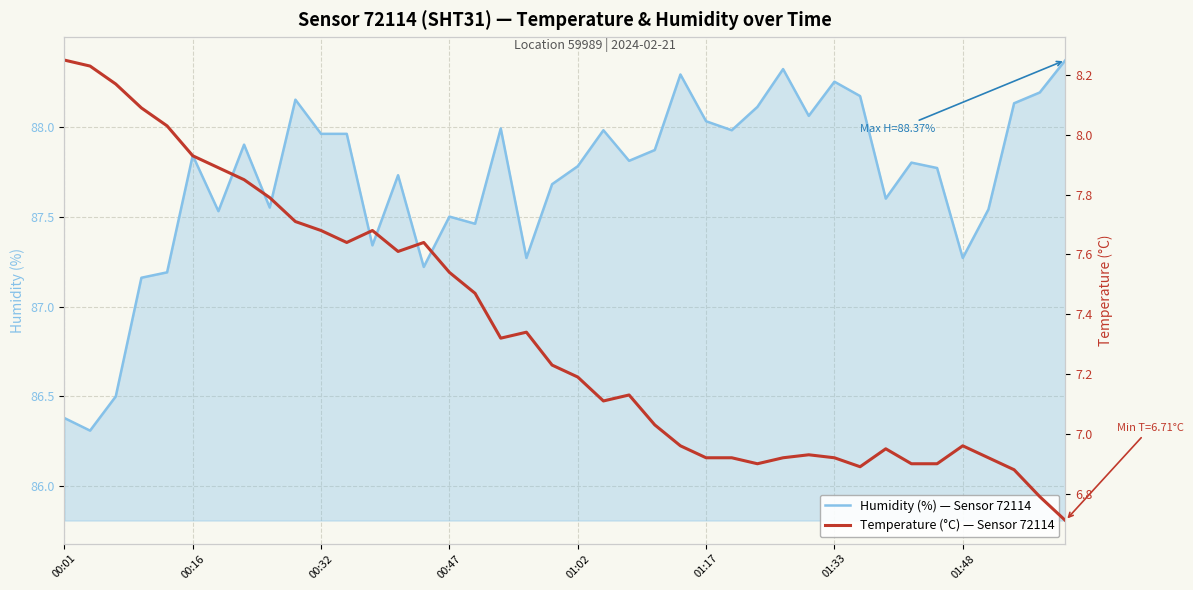

Rank the series by their maximum value, from lowest to highest.

Temperature (°C) — Sensor 72114, Humidity (%) — Sensor 72114